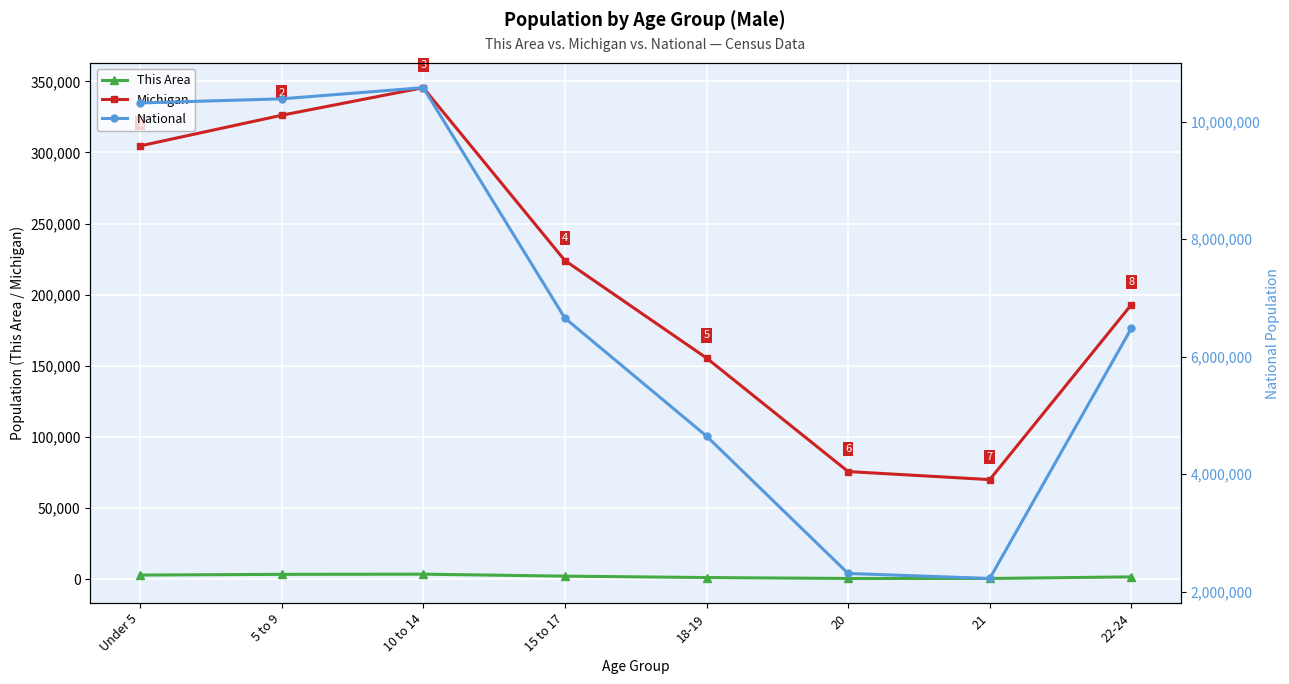

Which category has the highest value in the National series?

10 to 14